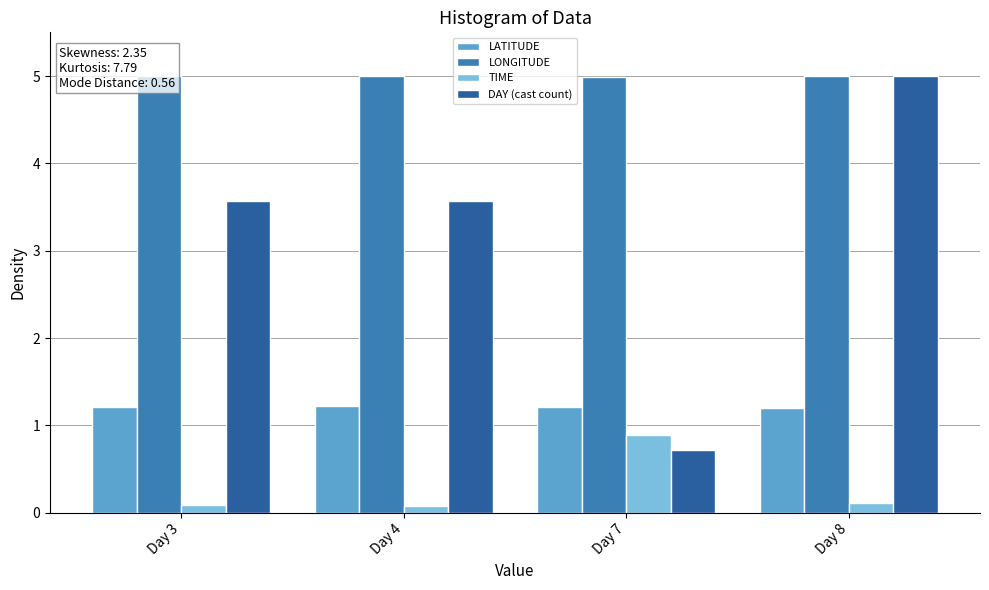

Rank the series by their average value, from lowest to highest.

TIME, LATITUDE, DAY (cast count), LONGITUDE